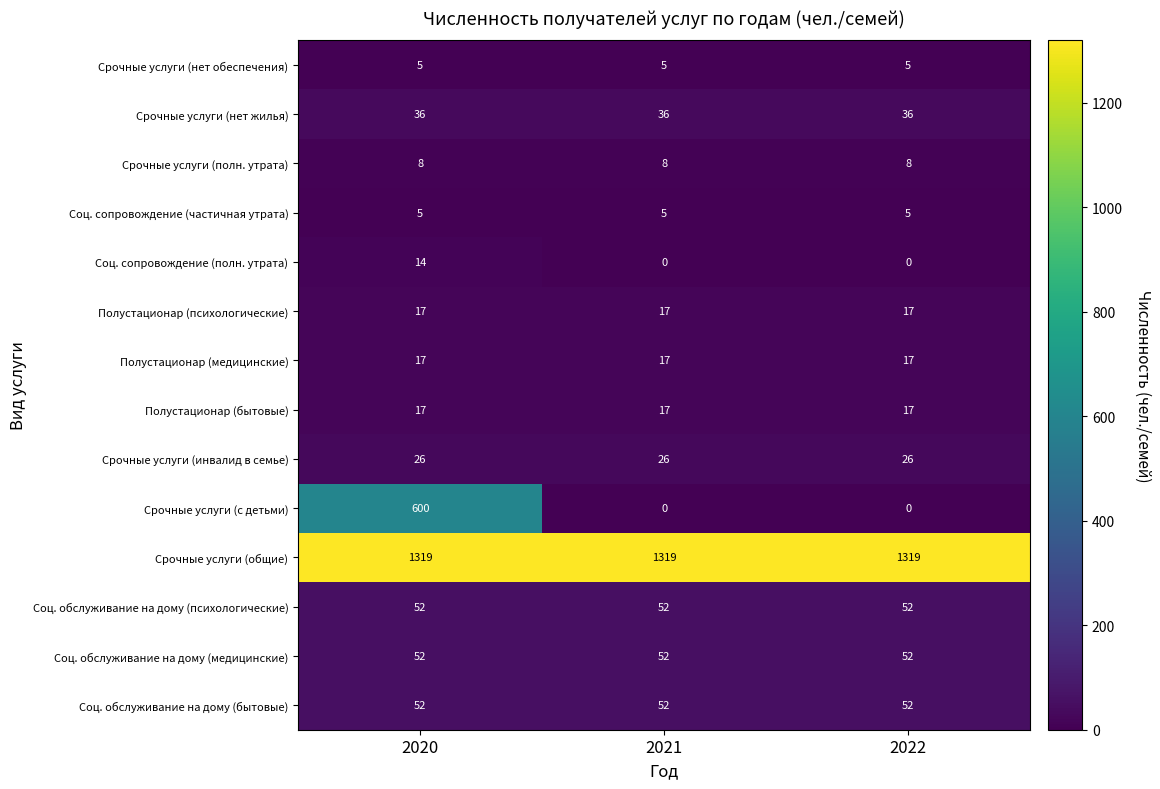

Which series has the largest total across all categories?

Срочные услуги (общие)